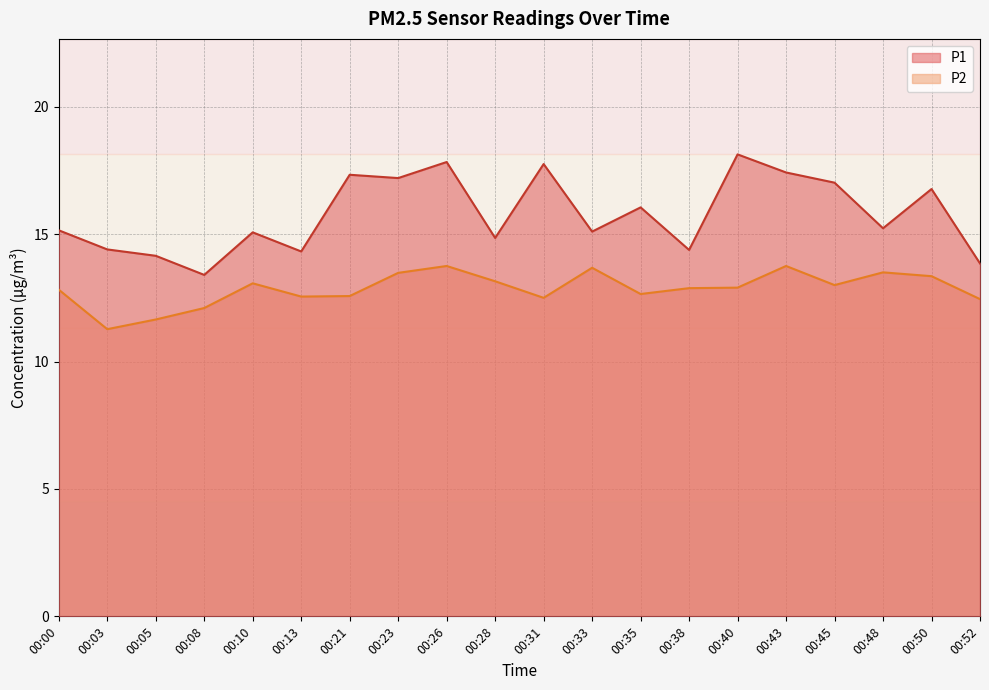

What is the value of the P2 point at the 2nd from the left?

11.3